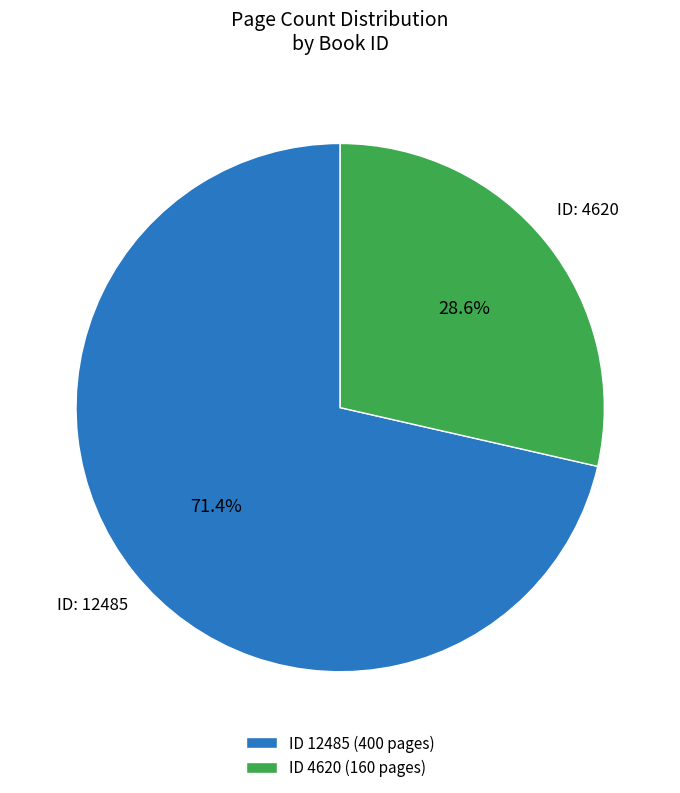

What is the majority slice?

ID 12485 (400 pages)